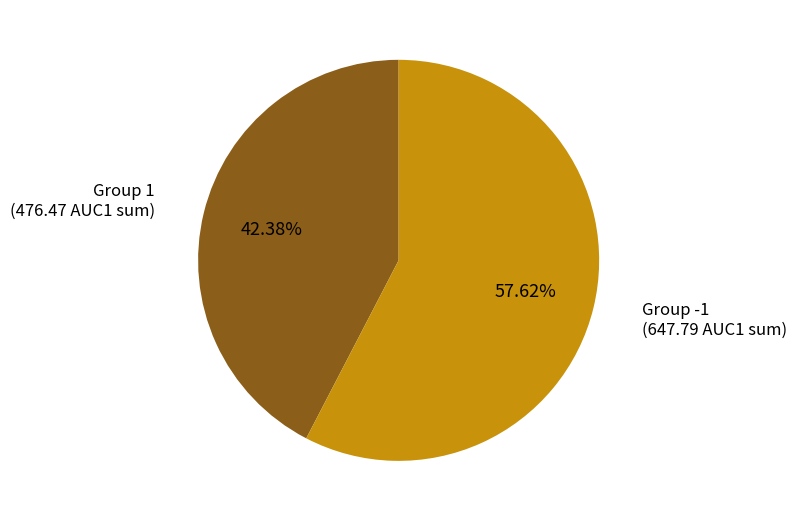

To the nearest percent, what is the difference between the largest and smallest slice percentages?

15%